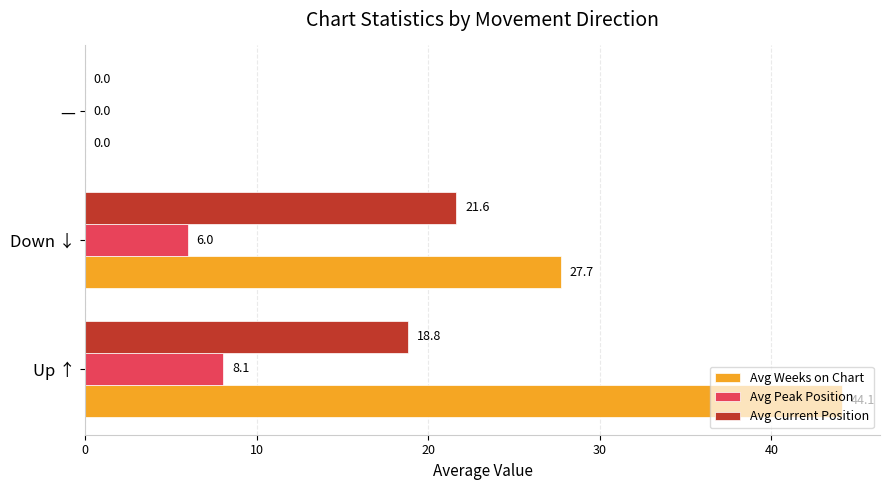

How many data points does each series have?

3